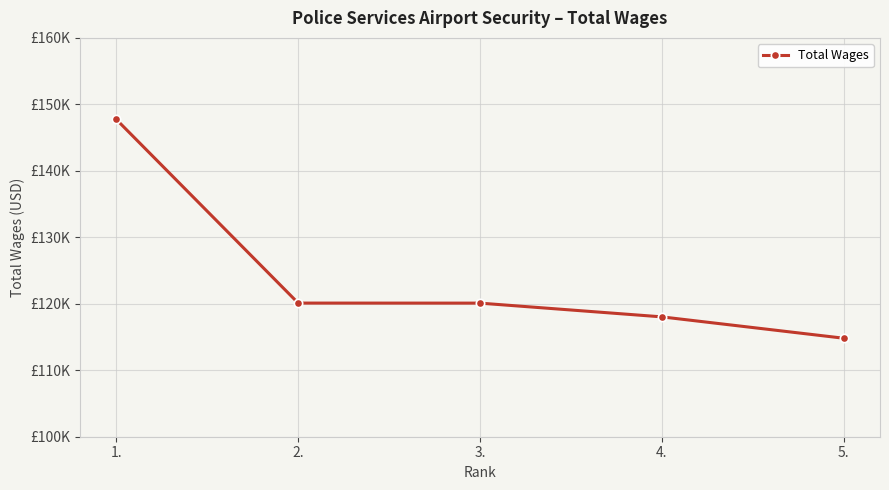

What is the maximum value shown in the chart?

147723